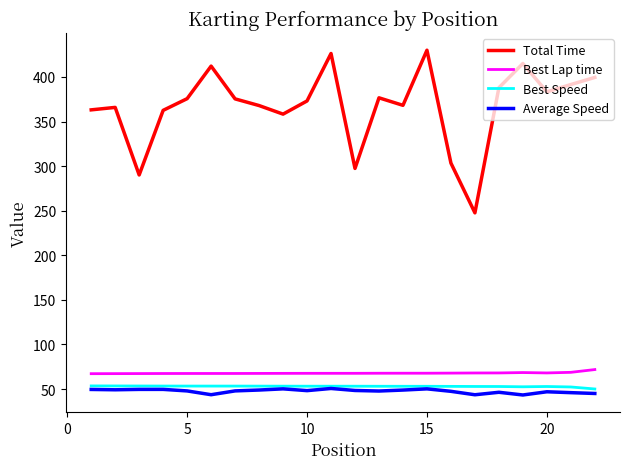

Which series has the widest spread of values?

Total Time